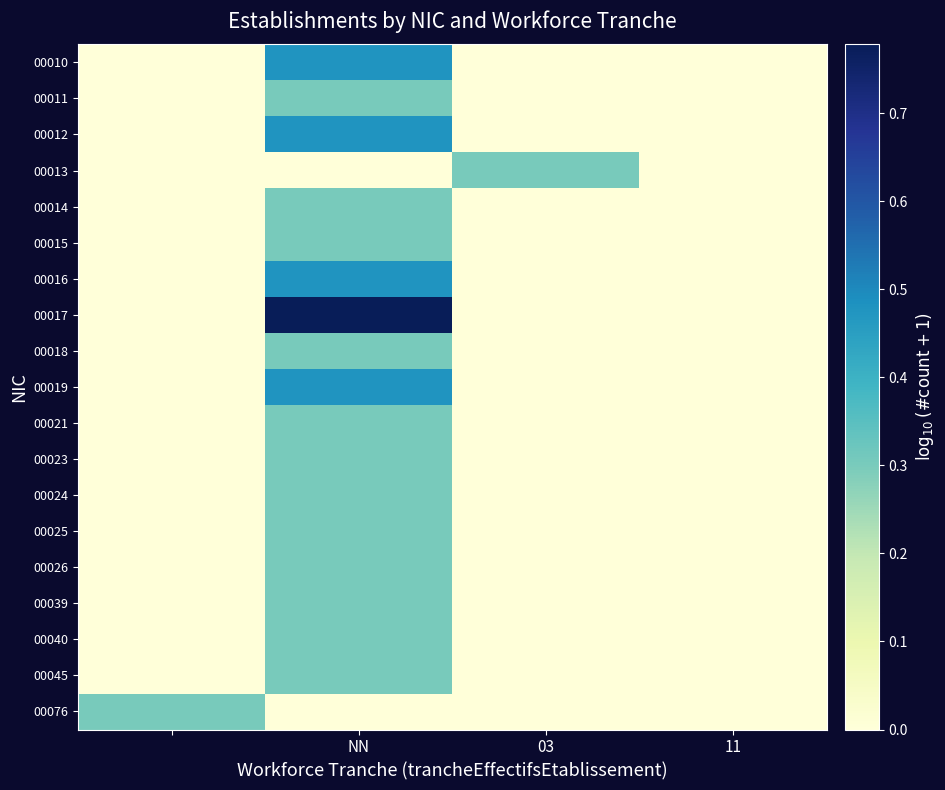

What is the greatest value displayed?

0.8